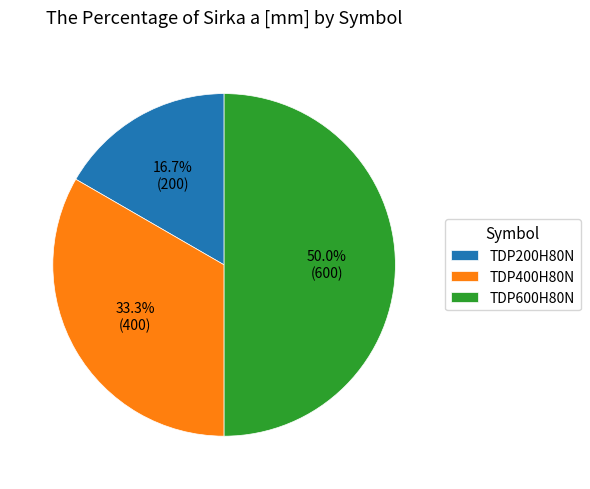

Which slice is the smallest?

TDP200H80N